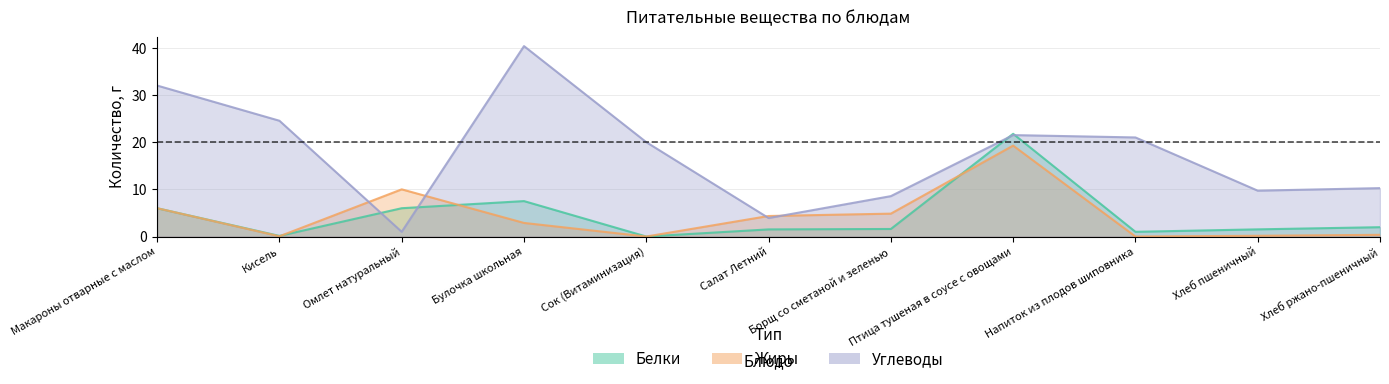

Which series has the largest range (max minus min)?

Углеводы